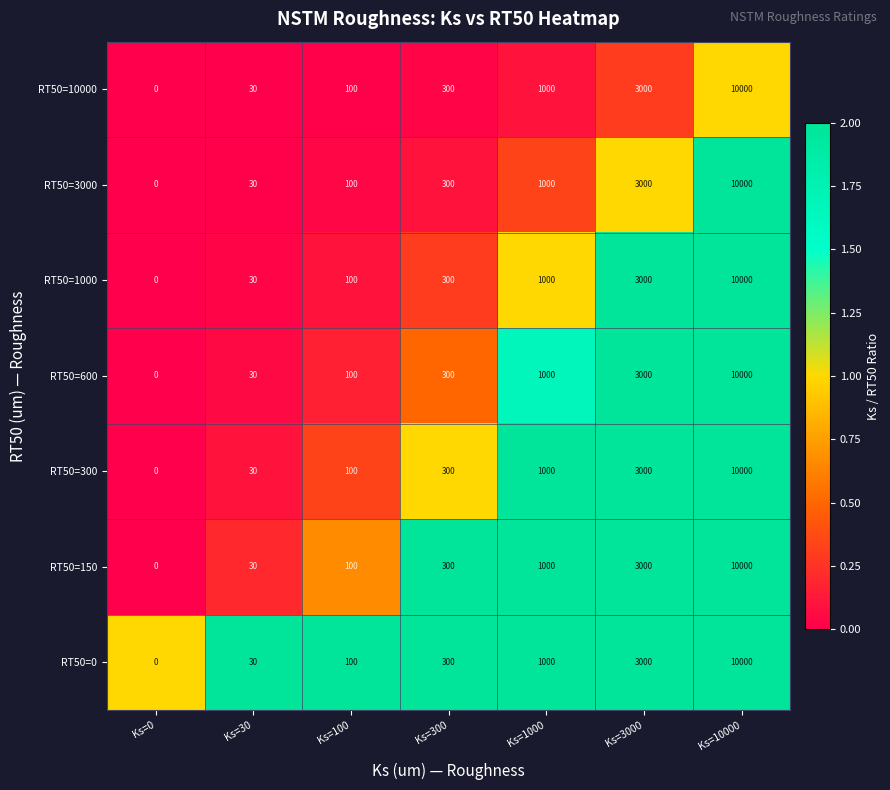

Which category has the highest value in the RT50=1000 series?

Ks=10000